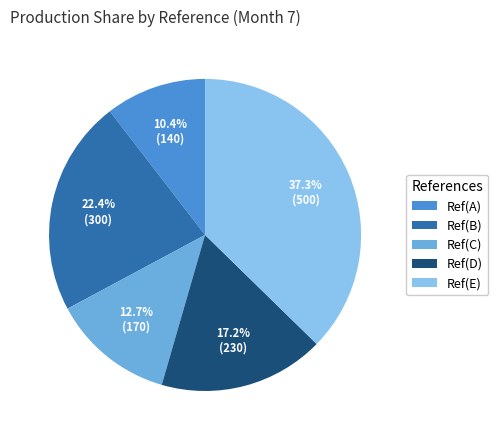

Combined, do Ref(C) and Ref(B) account for over 50%?

No